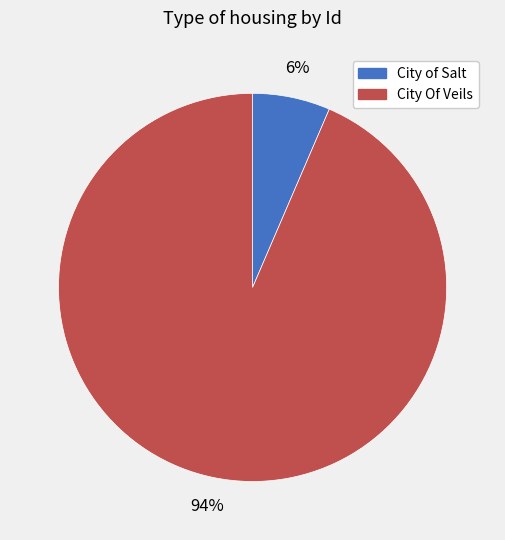

Between City Of Veils and City of Salt, which is larger?

City Of Veils